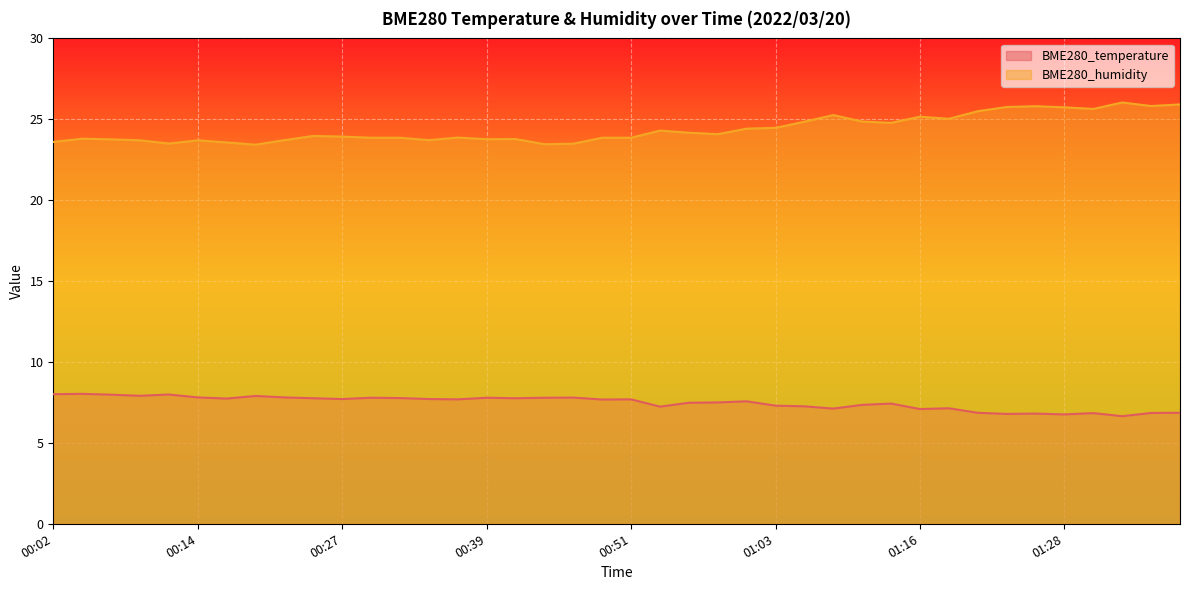

What are all the series names shown in the legend?

BME280_temperature, BME280_humidity